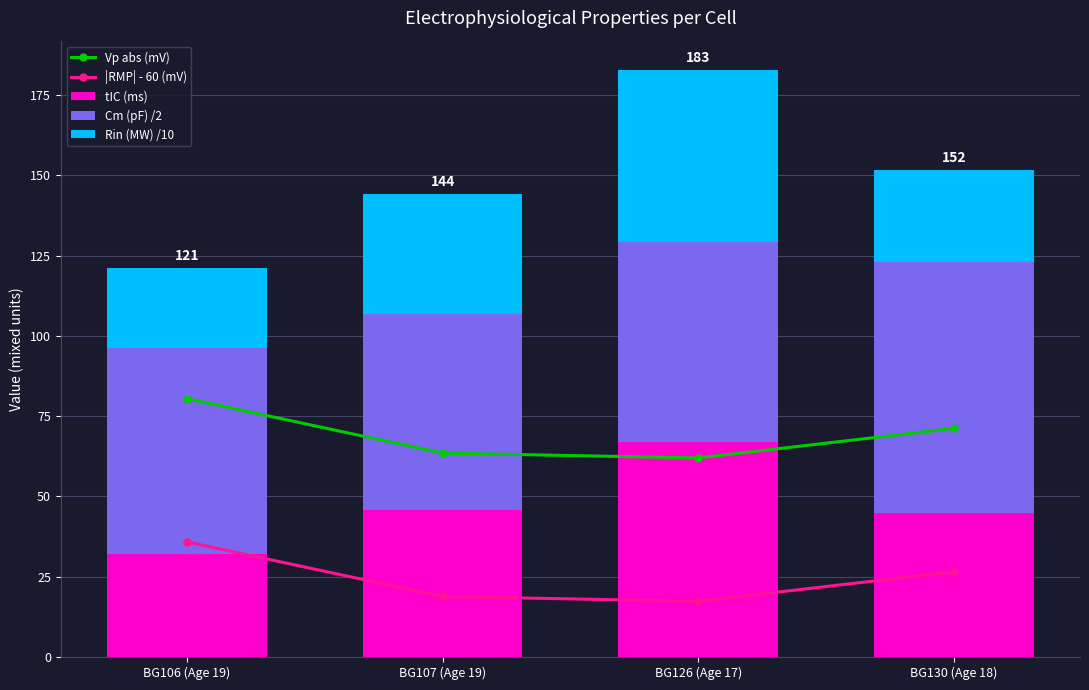

Between BG106 (Age 19) and BG107 (Age 19), which is larger?

BG106 (Age 19)